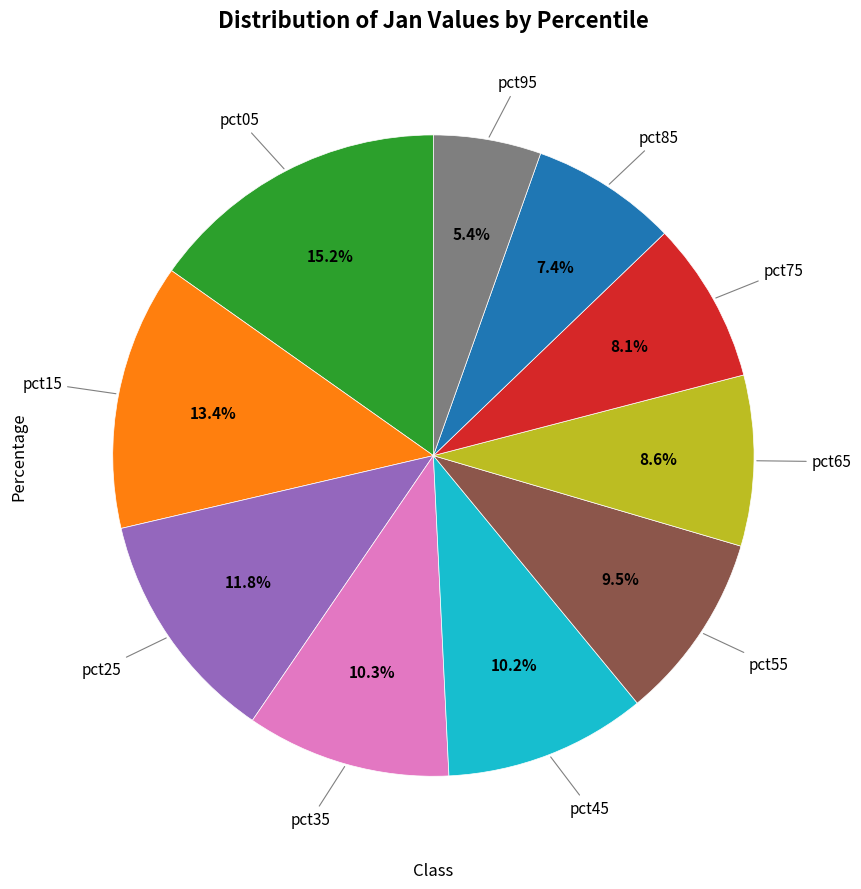

Is there a majority slice in this chart?

No